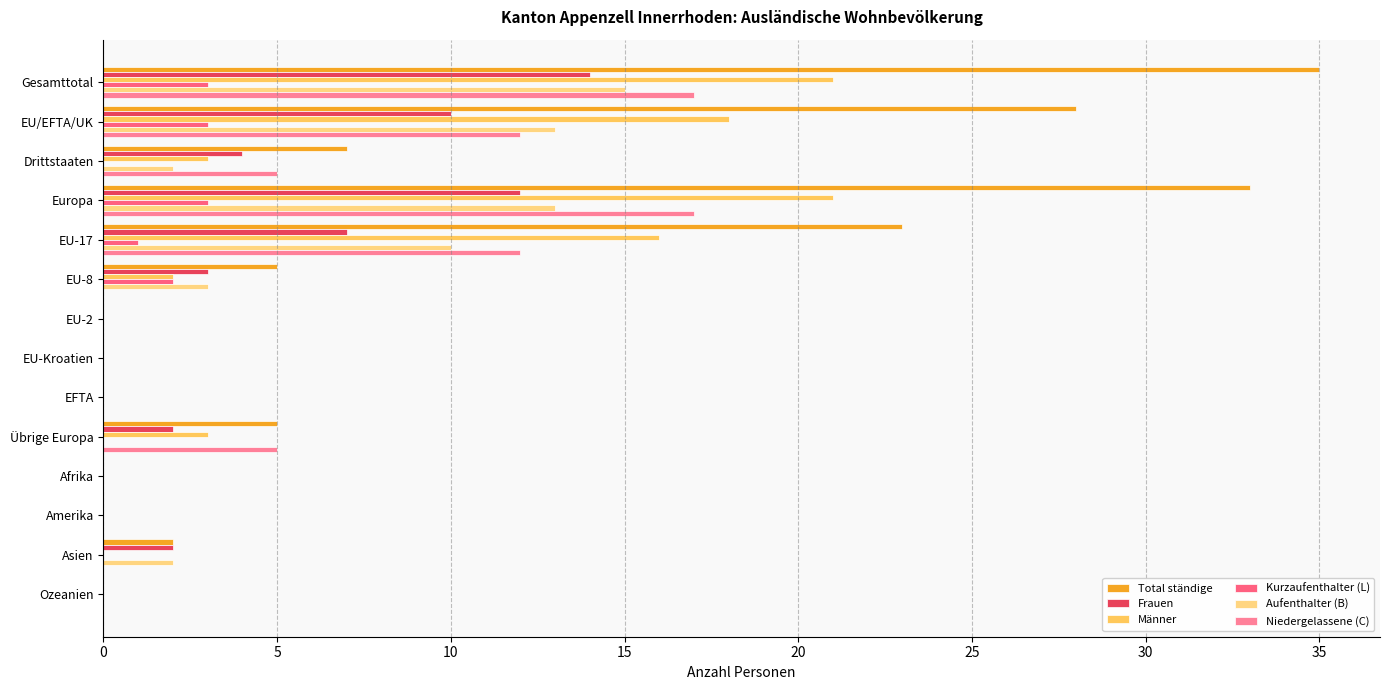

How many data points does each series have?

14